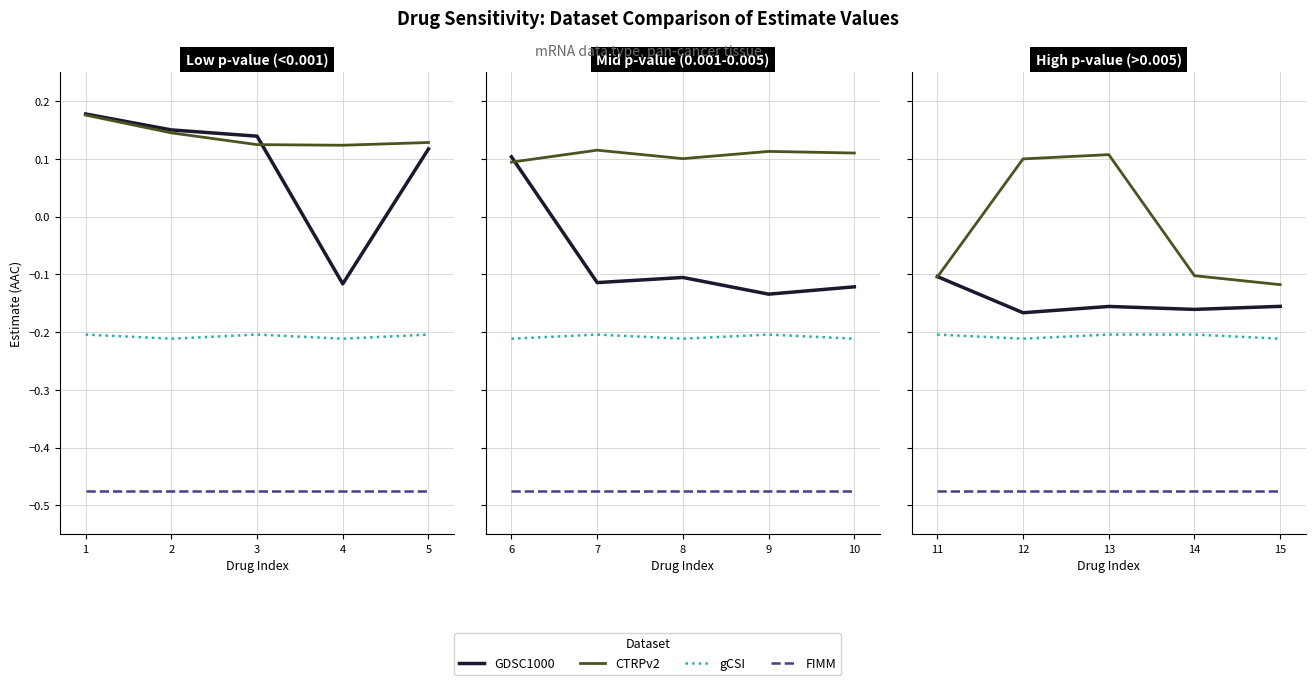

What is the lowest value of the CTRPv2 series?

-0.1